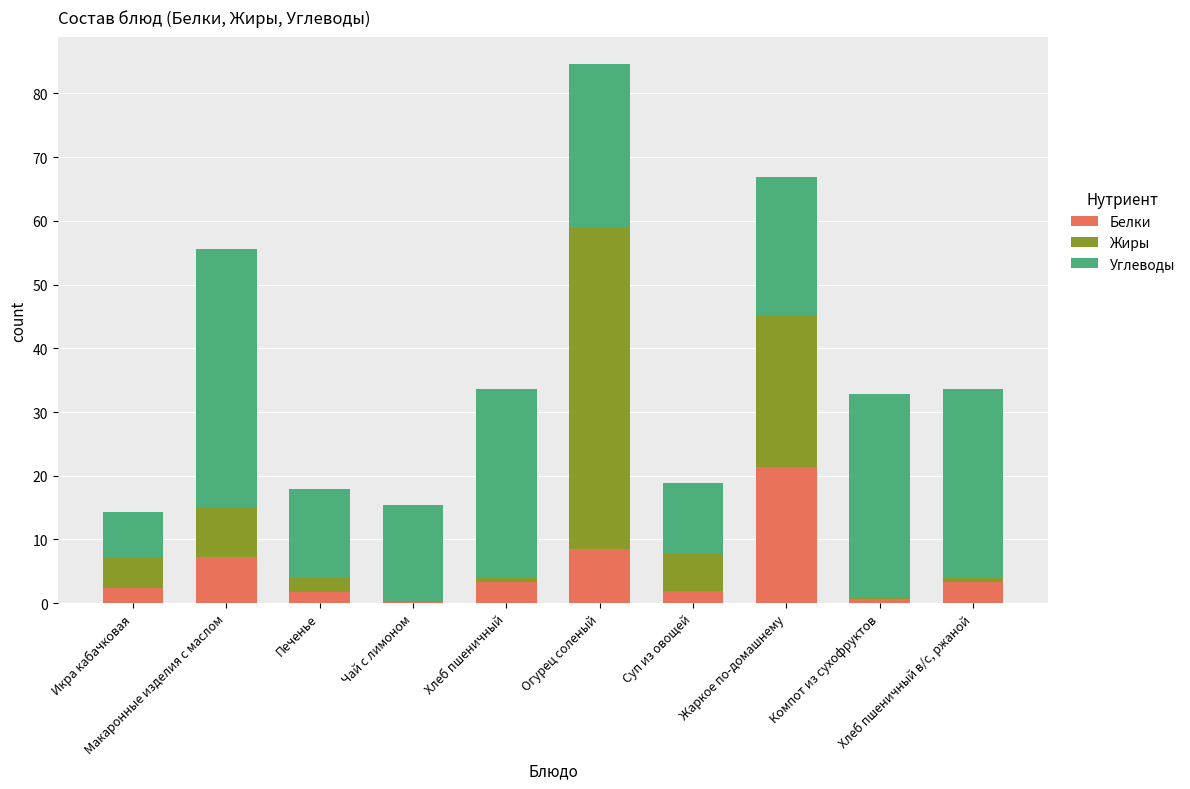

What is the maximum value for Белки?

21.3